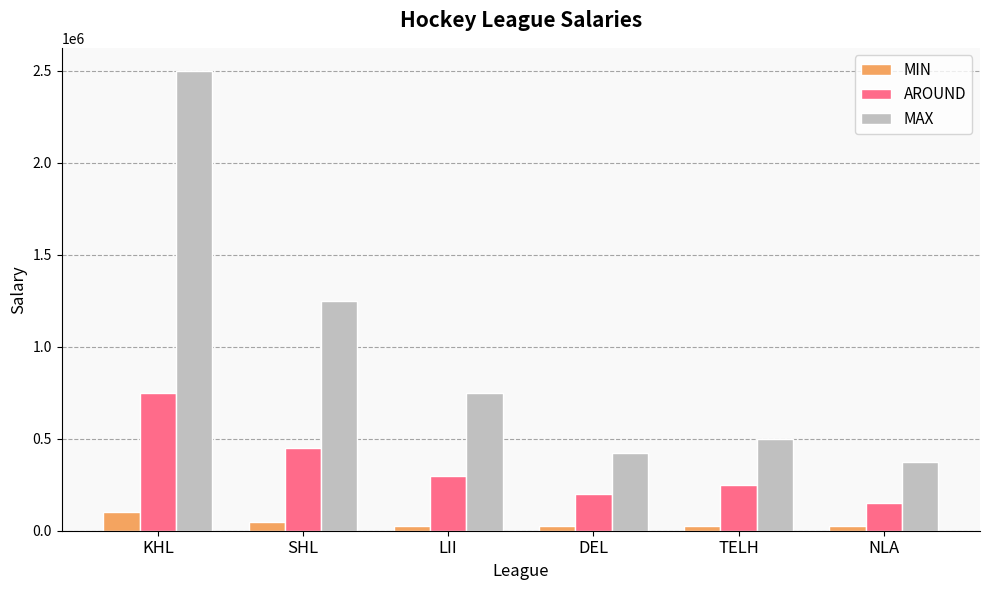

Reading right to left, extract all data points from this chart.

MIN: NLA=25000	TELH=25000	DEL=25000	LII=25000	SHL=50000	KHL=100000
AROUND: NLA=150000	TELH=250000	DEL=200000	LII=300000	SHL=450000	KHL=750000
MAX: NLA=375000	TELH=500000	DEL=425000	LII=750000	SHL=1250000	KHL=2500000